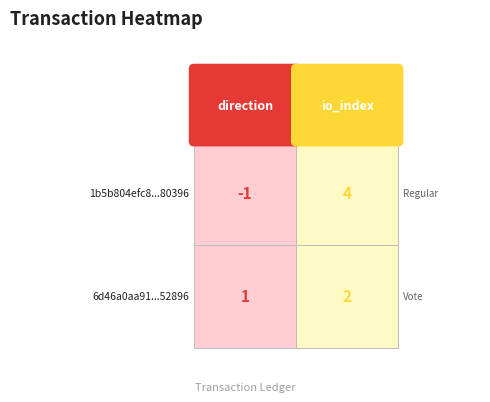

Which has a higher value, 0 or 1?

1